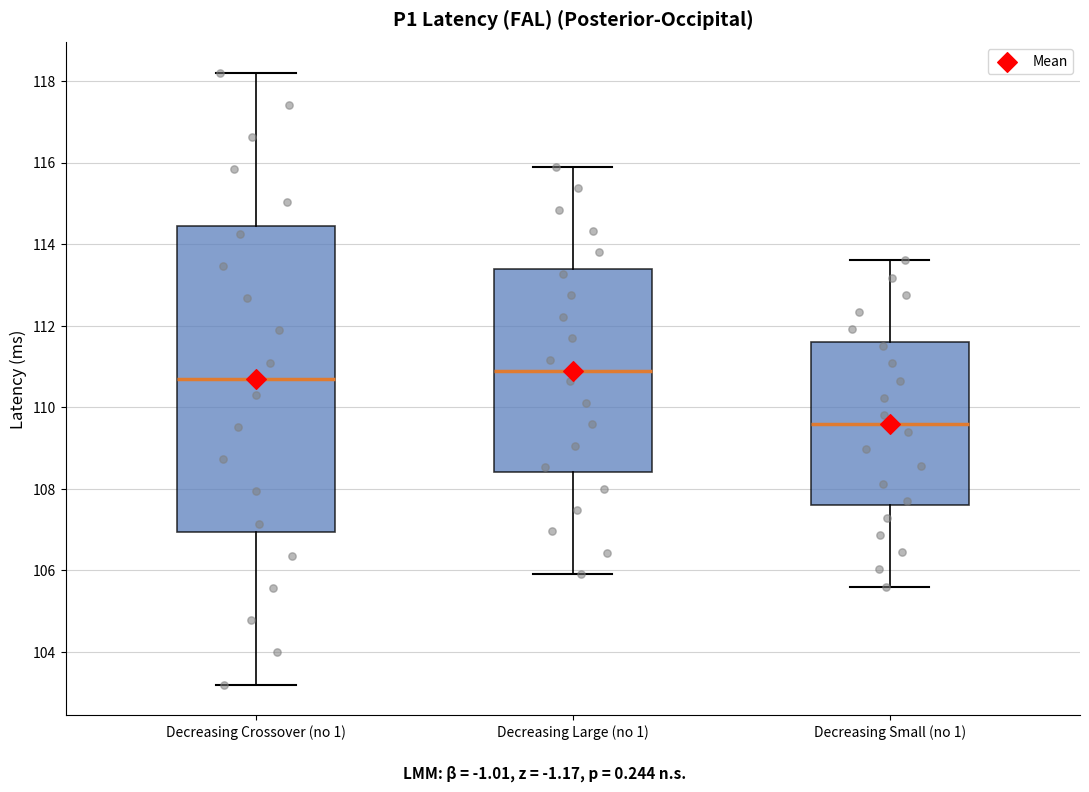

Reading left to right, transcribe this box plot: for each box, give where its median line is, the range the box spans, and where its two whiskers end, as read against the y-axis. The values are not printed on the chart, so give them approximately, as read against the axis.

Decreasing Crossover (no 1): median 110.8, box 107.0 to 114.4, whiskers 103.2 to 118.2
Decreasing Large (no 1): median 111.0, box 108.4 to 113.4, whiskers 106.0 to 116.0
Decreasing Small (no 1): median 109.6, box 107.6 to 111.6, whiskers 105.6 to 113.6